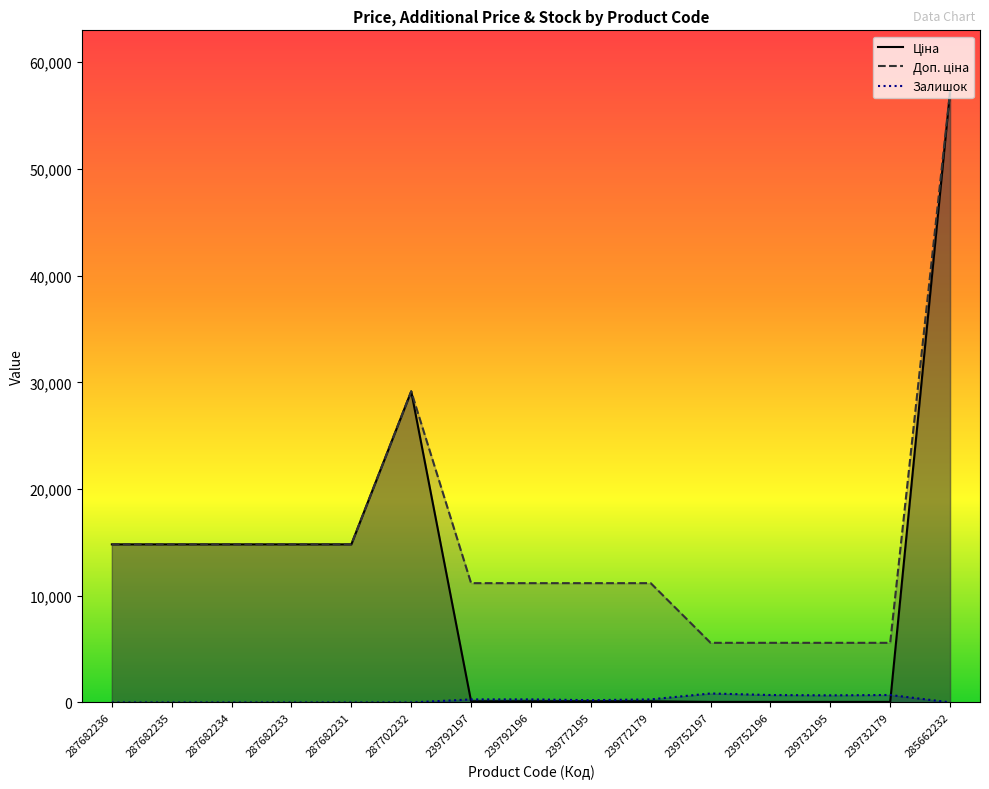

What is the total value across all series at 287682234?

29635.2